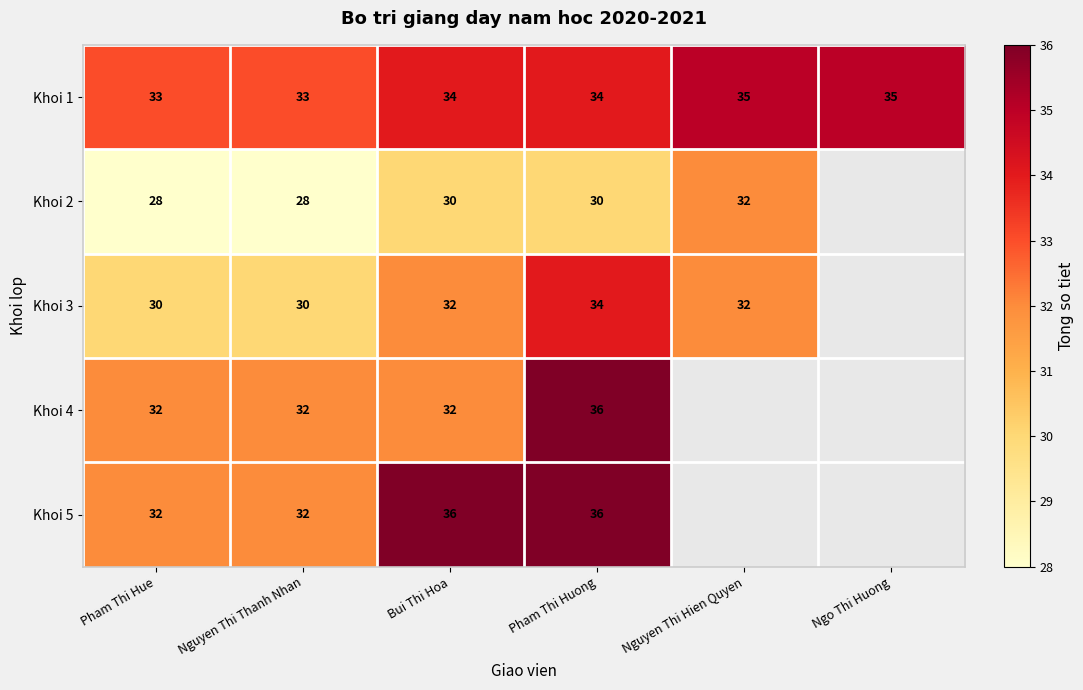

What is the spread (max minus min) of values at Nguyen Thi Thanh Nhan?

5